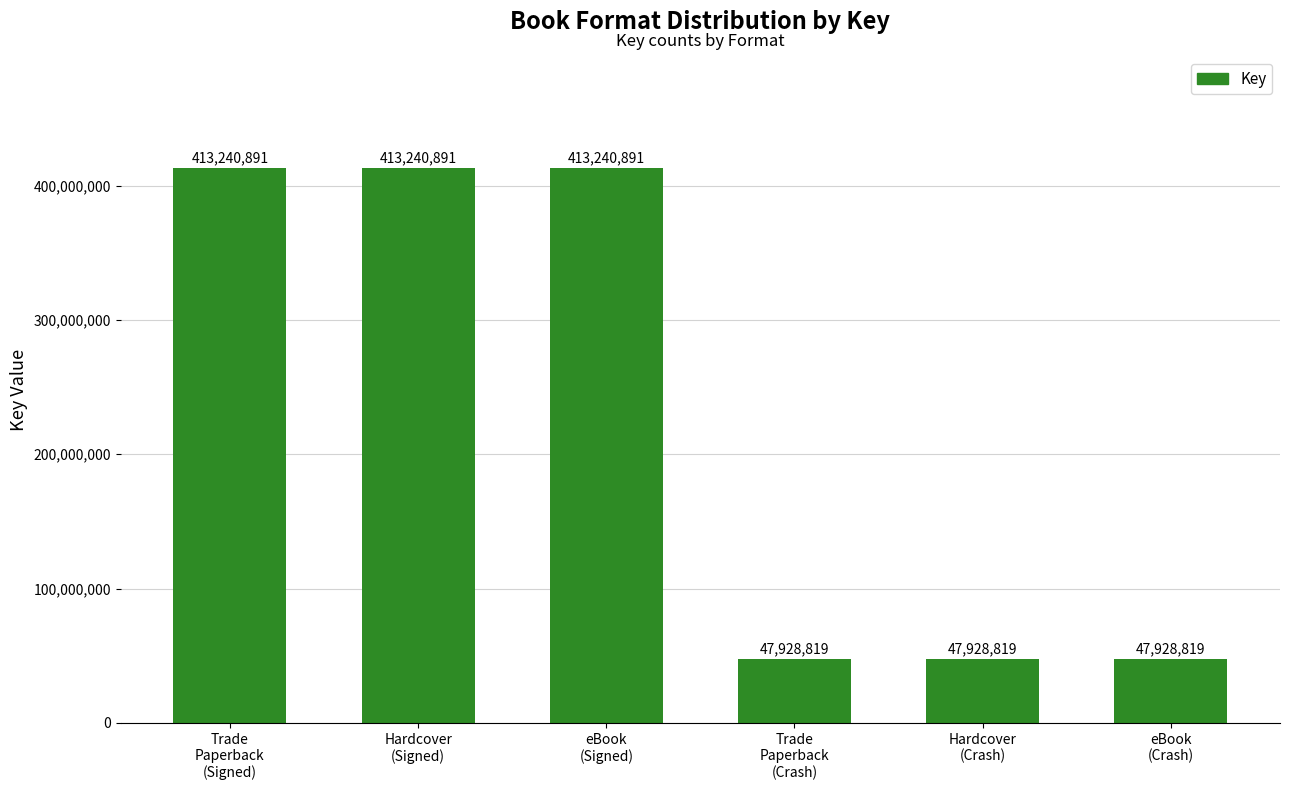

How many series are shown in this chart?

1